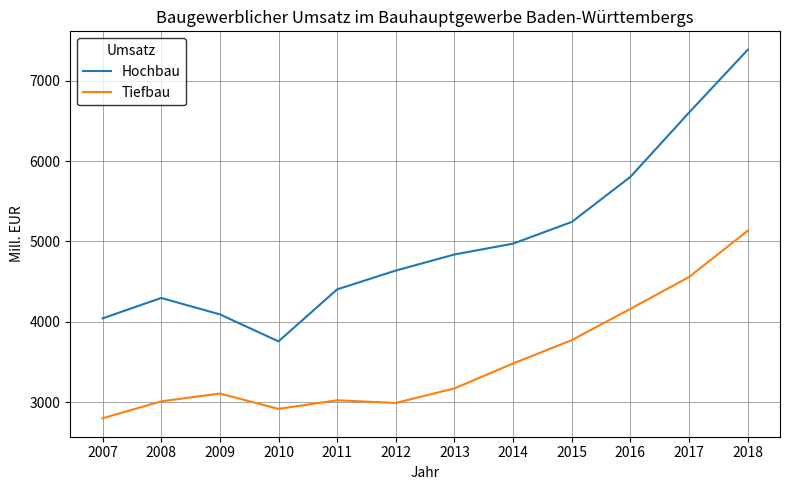

What is the sum of the Tiefbau values at 2012 and 2015?

6764